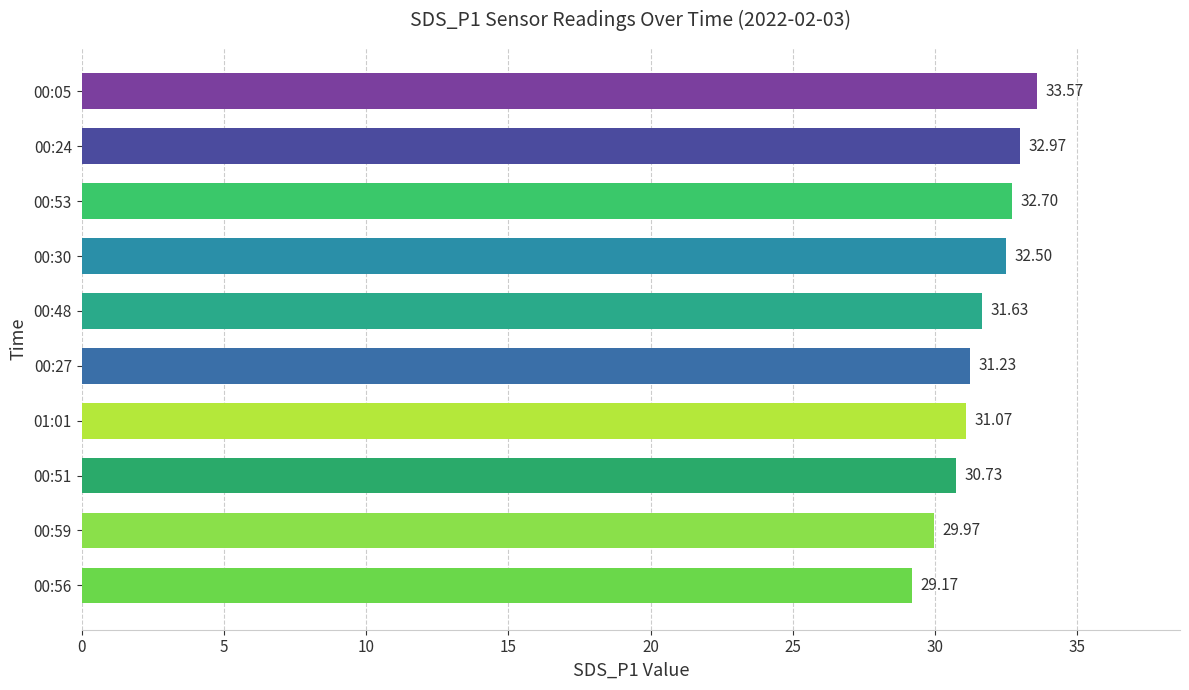

List the labels in order of value, smallest first.

00:56, 00:59, 00:51, 01:01, 00:27, 00:48, 00:30, 00:53, 00:24, 00:05